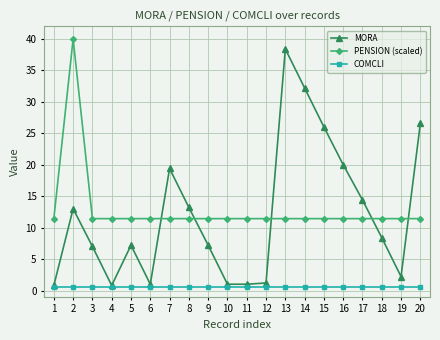

What is the sum of all MORA values?

241.0